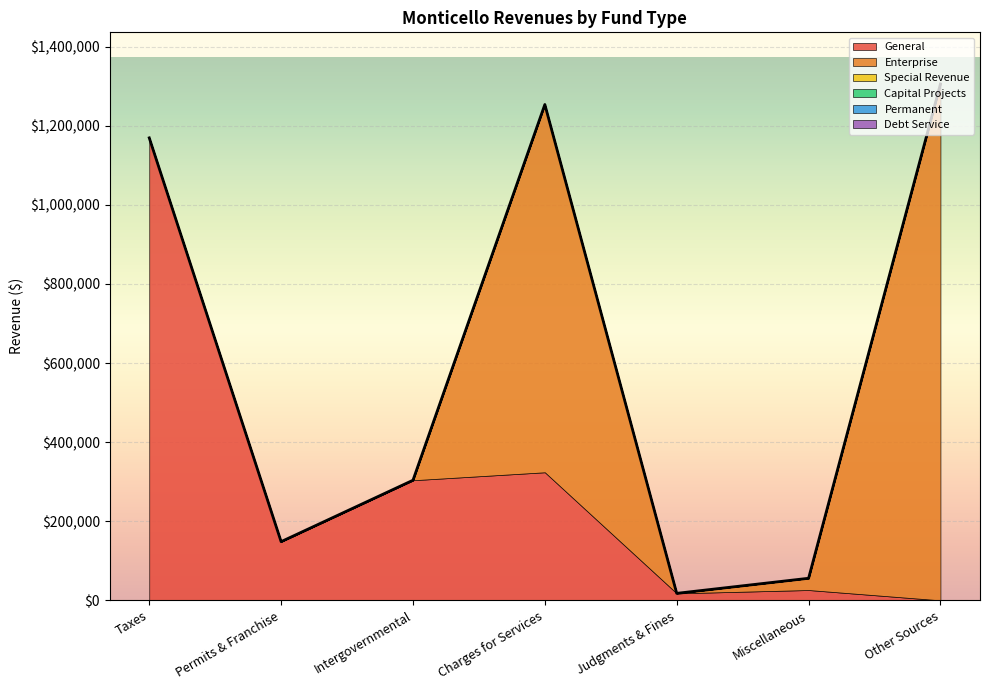

Is it true that Enterprise equals -534406 at Intergovernmental?

False